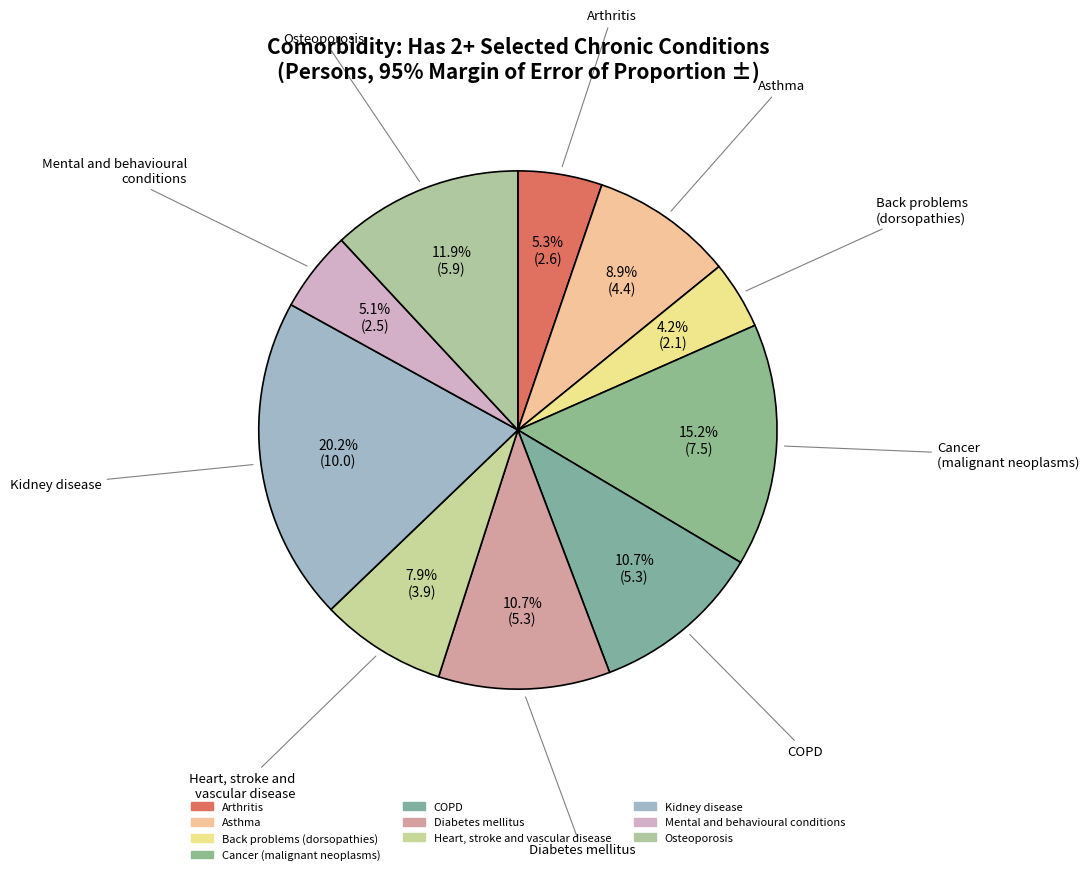

Is it true that Kidney disease is 20% of the pie?

True